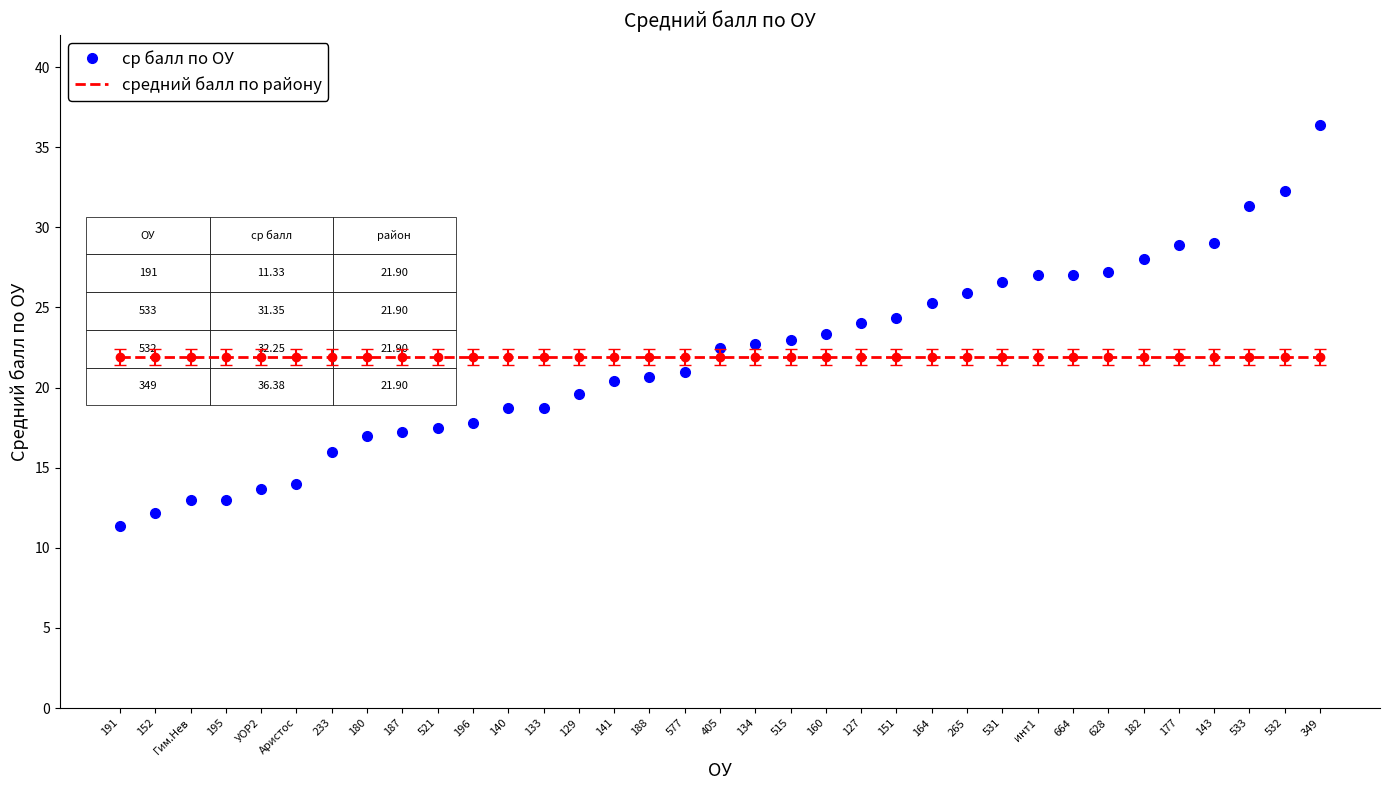

Rank the series at 628 from lowest to highest value.

средний балл по району, ср балл по ОУ